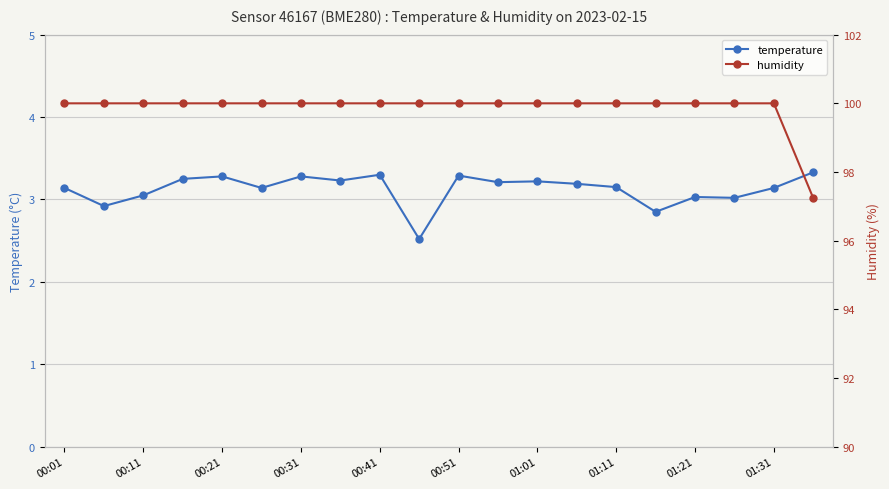

True or false: humidity has more than 2 points higher than both neighbors.

False